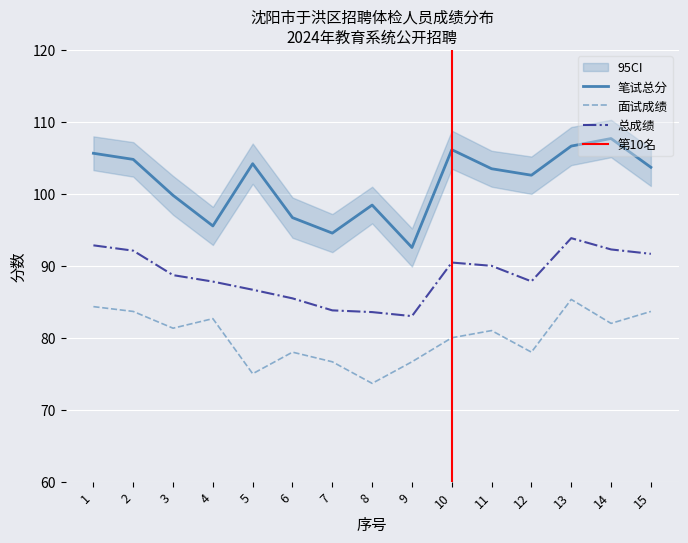

The 总成绩 series shows 25.9 at 11. True or false?

False